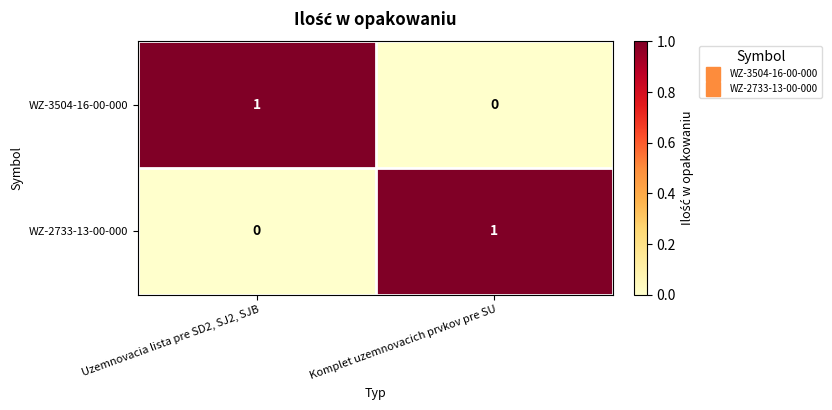

Is it true that WZ-2733-13-00-000 equals 0 at Uzemnovacia lista pre SD2, SJ2, SJB?

True